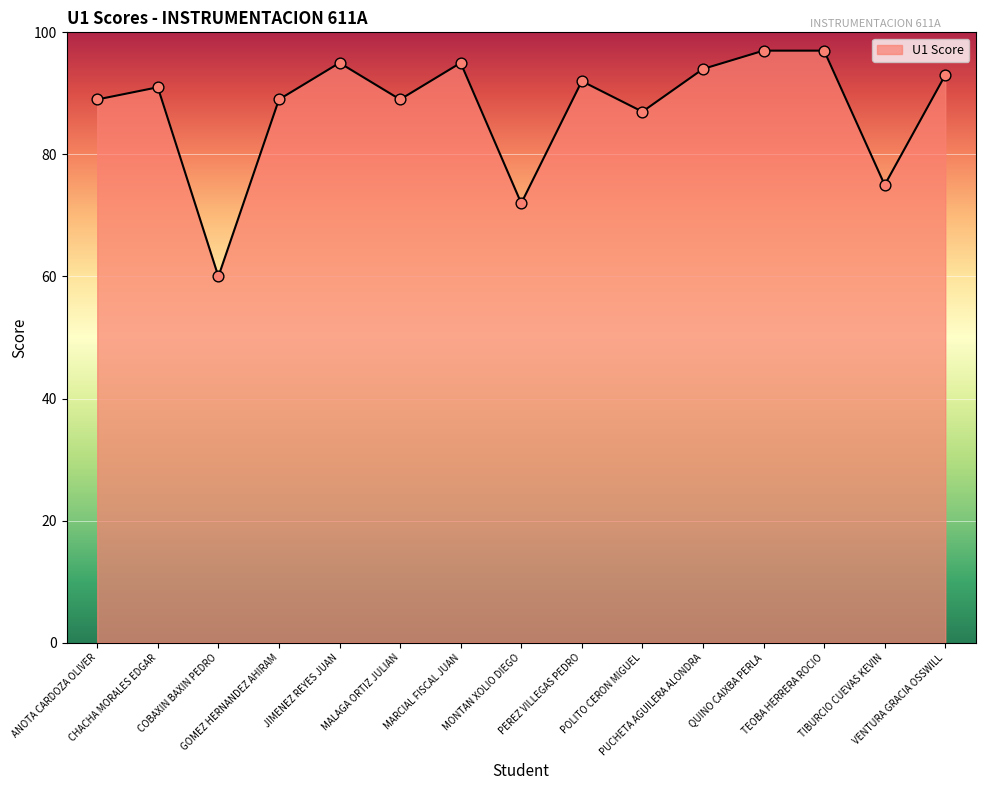

What is the maximum value shown in the chart?

97